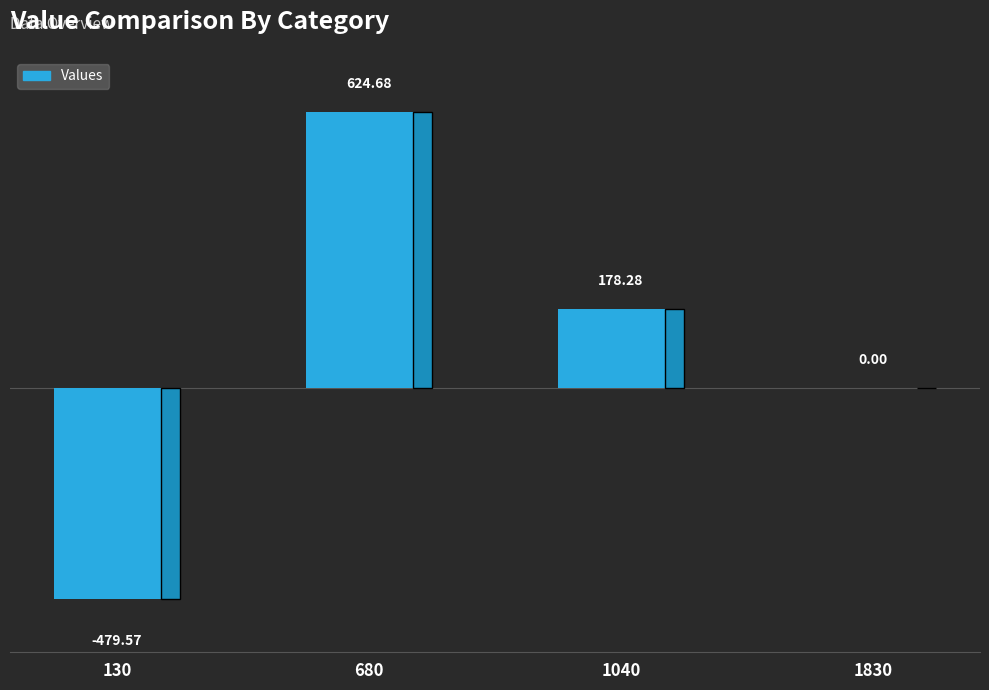

Between 1830 and 680, which is larger?

680